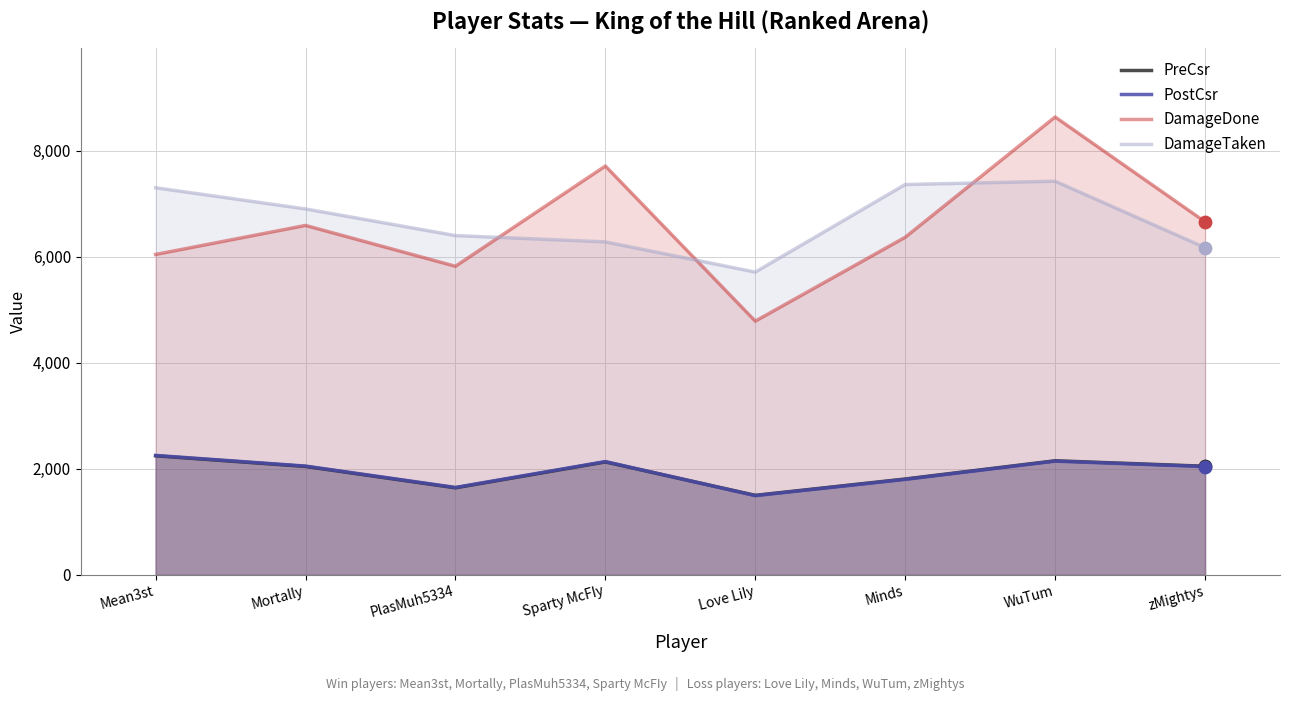

What is the total value across all series at Mean3st?

17833